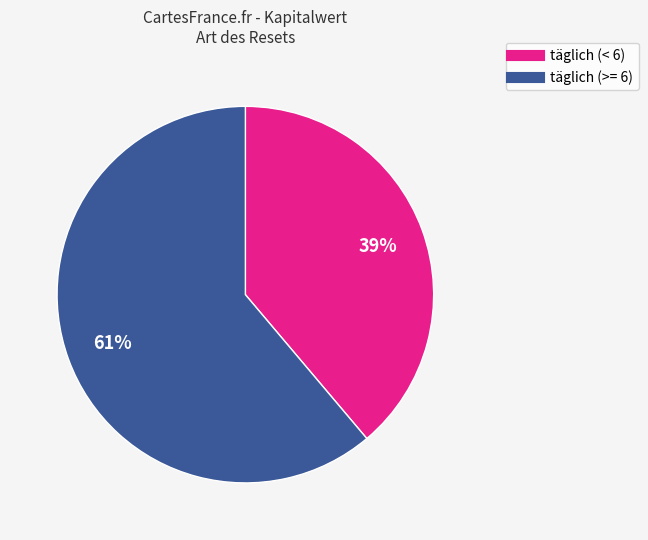

Is there any slice that represents more than half of the pie?

Yes